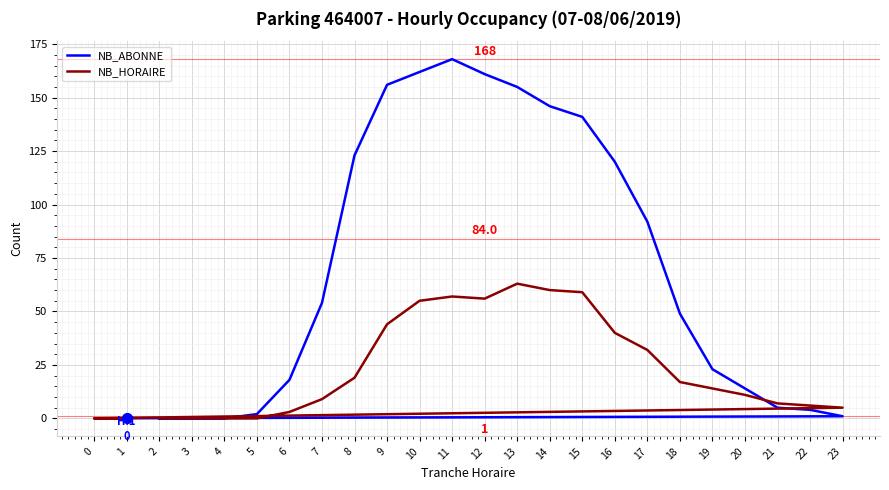

At how many categories does at least one series exceed 90?

10